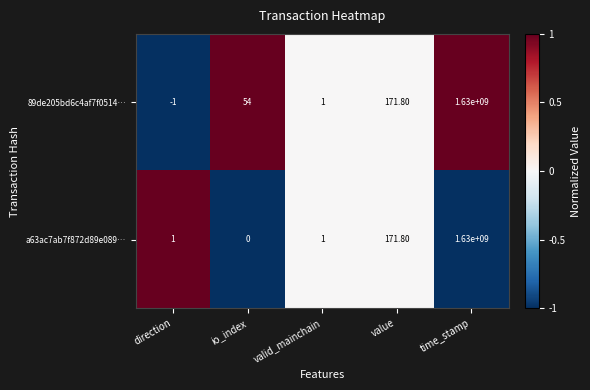

How many series are shown in this chart?

2